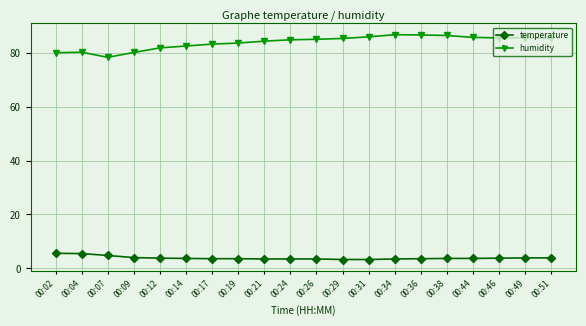

What is the sum of the temperature values at 00:17 and 00:04?

9.1